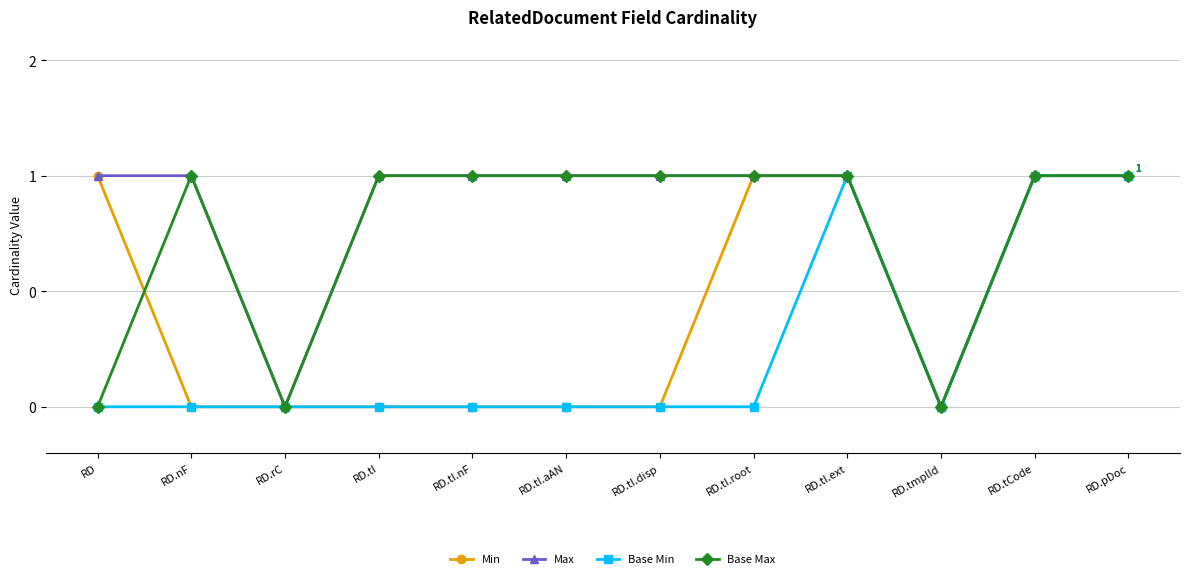

What position from the right is RD.tI.ext?

4